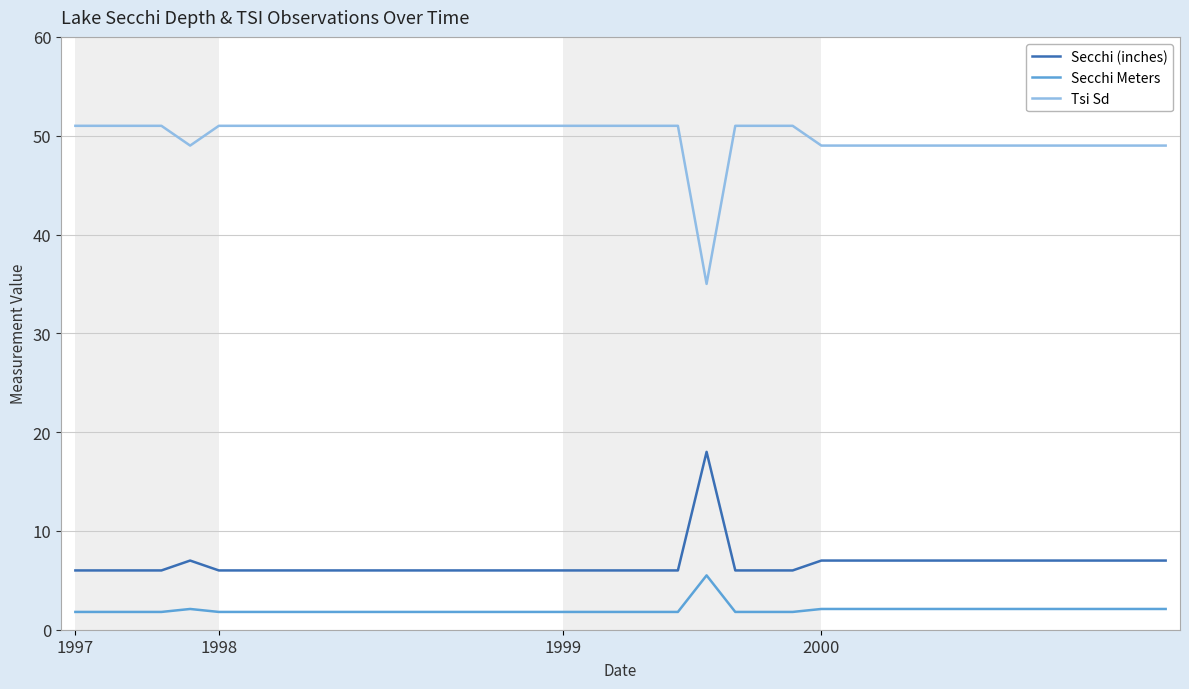

What is the minimum value for Secchi (inches)?

6.0